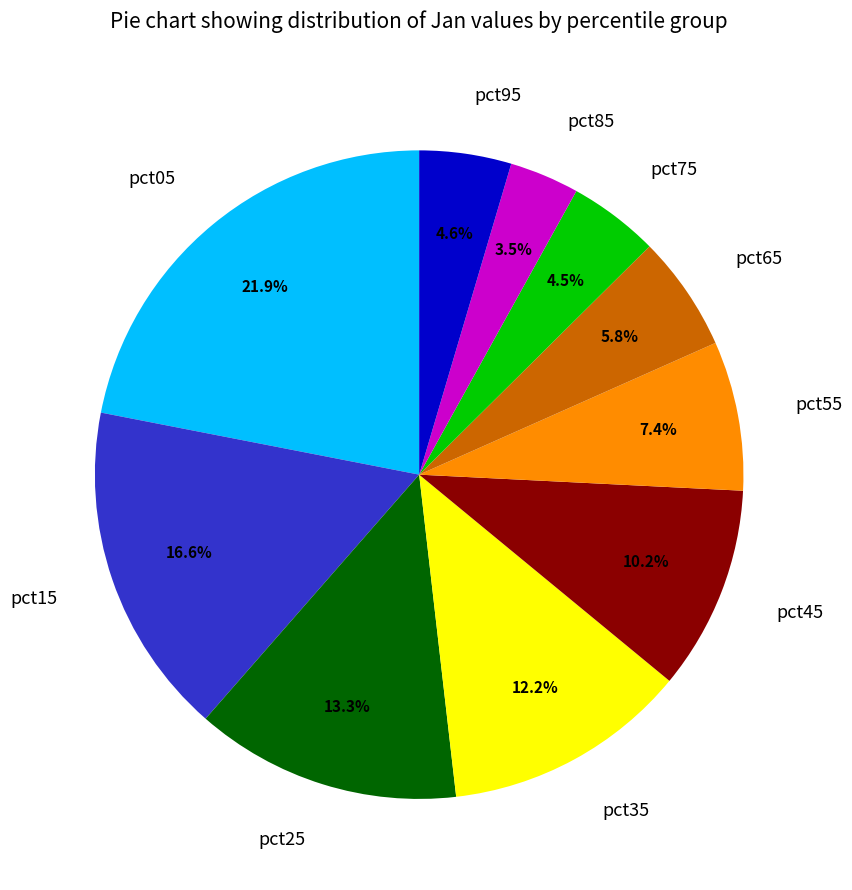

Which has a higher value, pct15 or pct05?

pct05